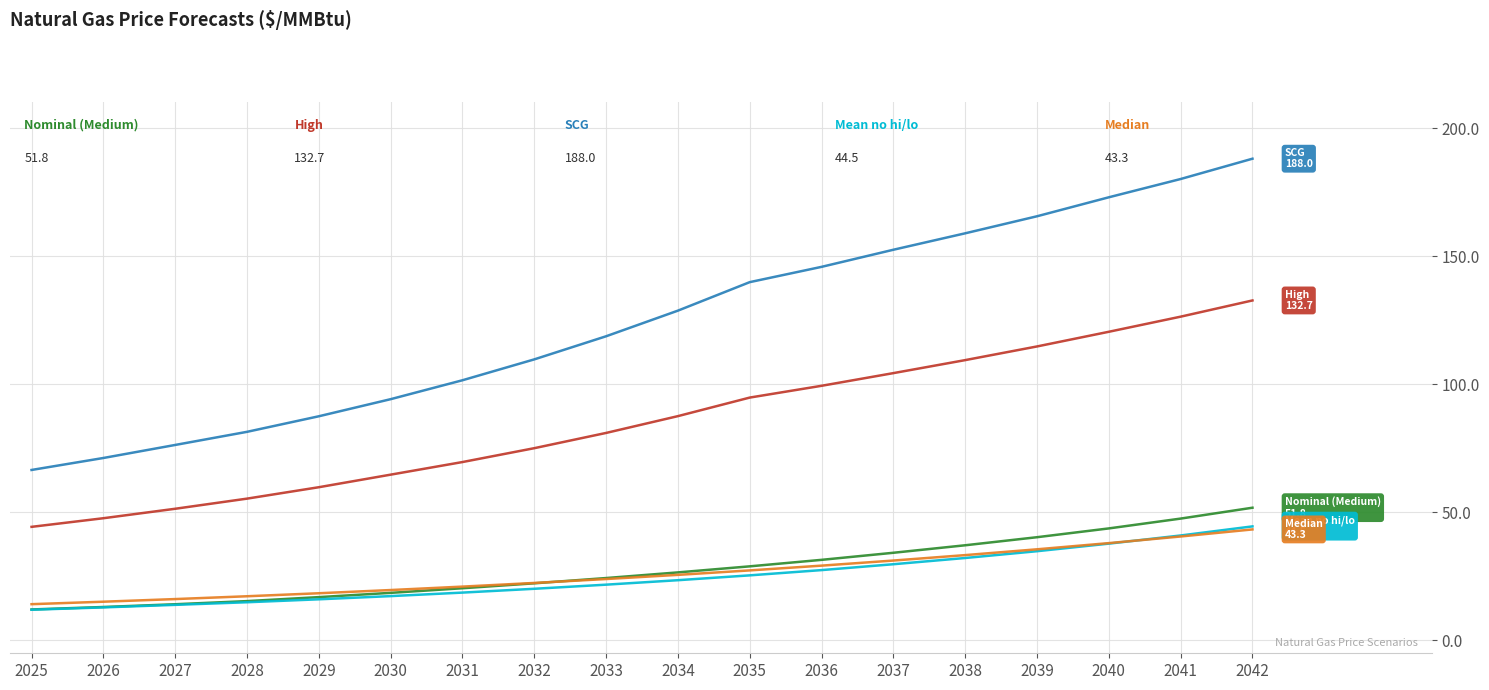

What is the total value across all series at 2032?

249.7